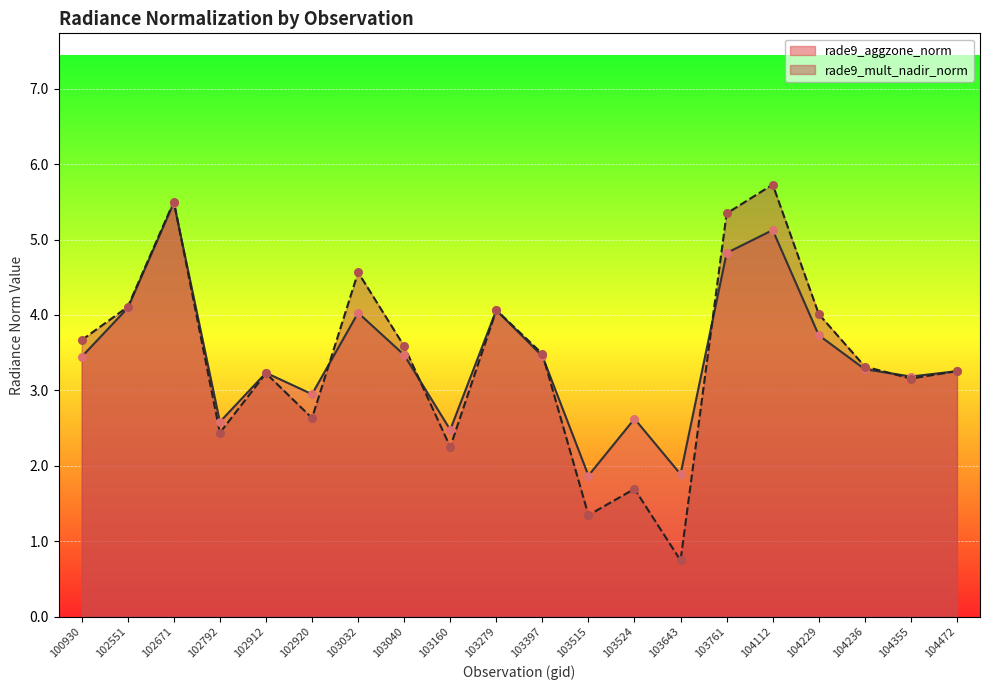

Which series contains the highest Y value?

rade9_mult_nadir_norm